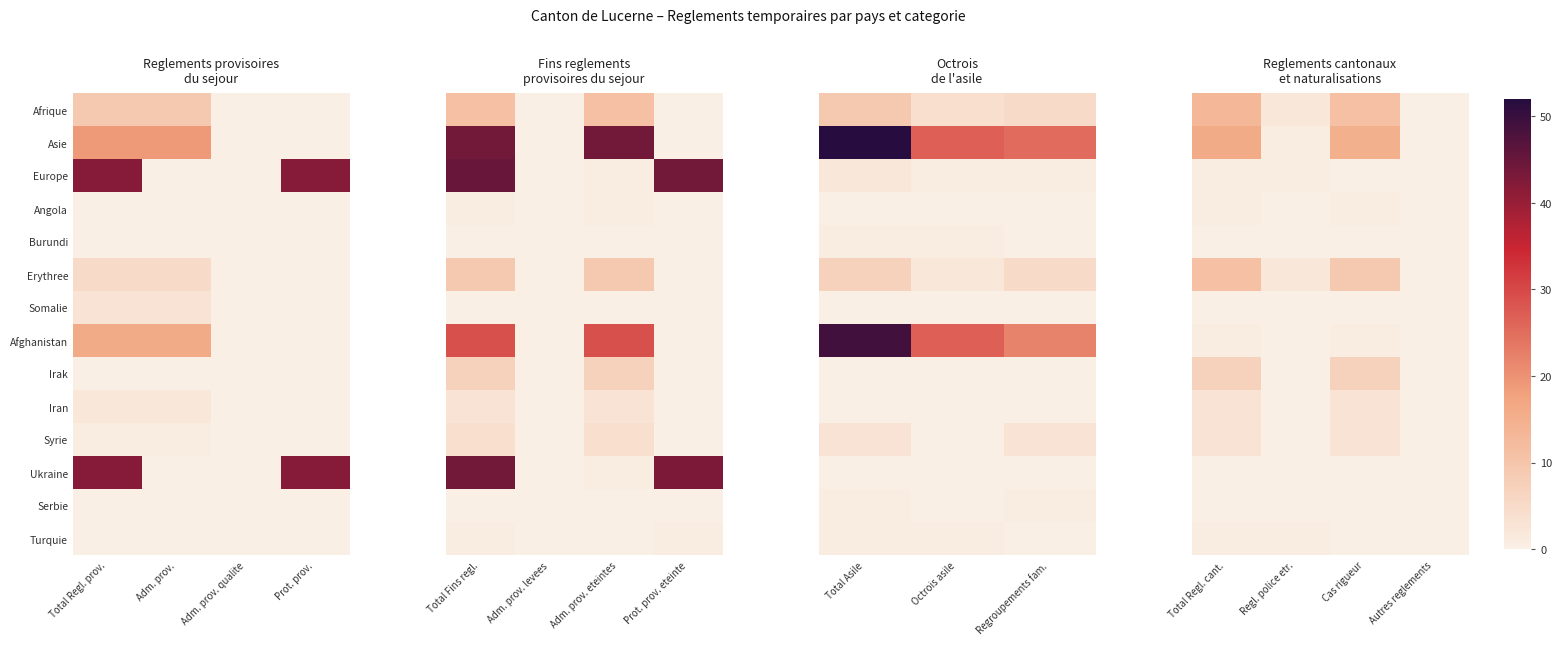

The value of Turquie at Autres reglements is 0. True or false?

False